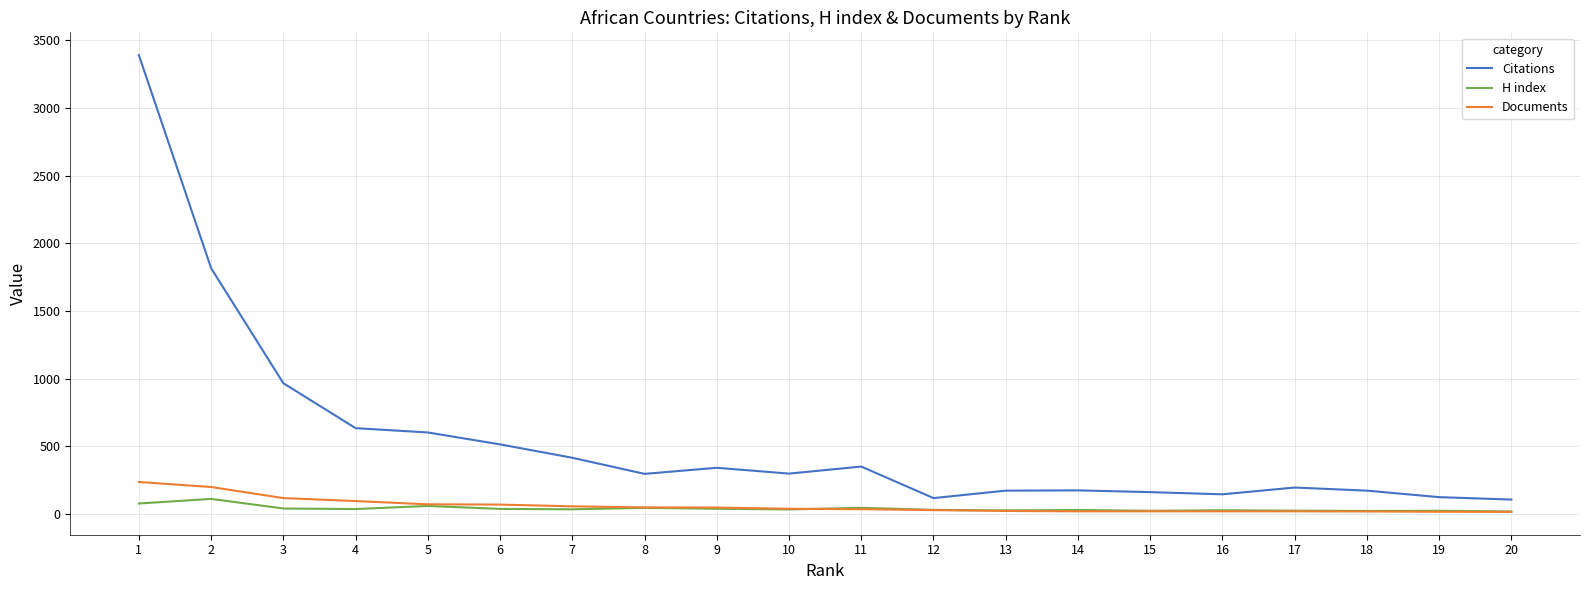

What is the maximum value shown in the chart?

3391